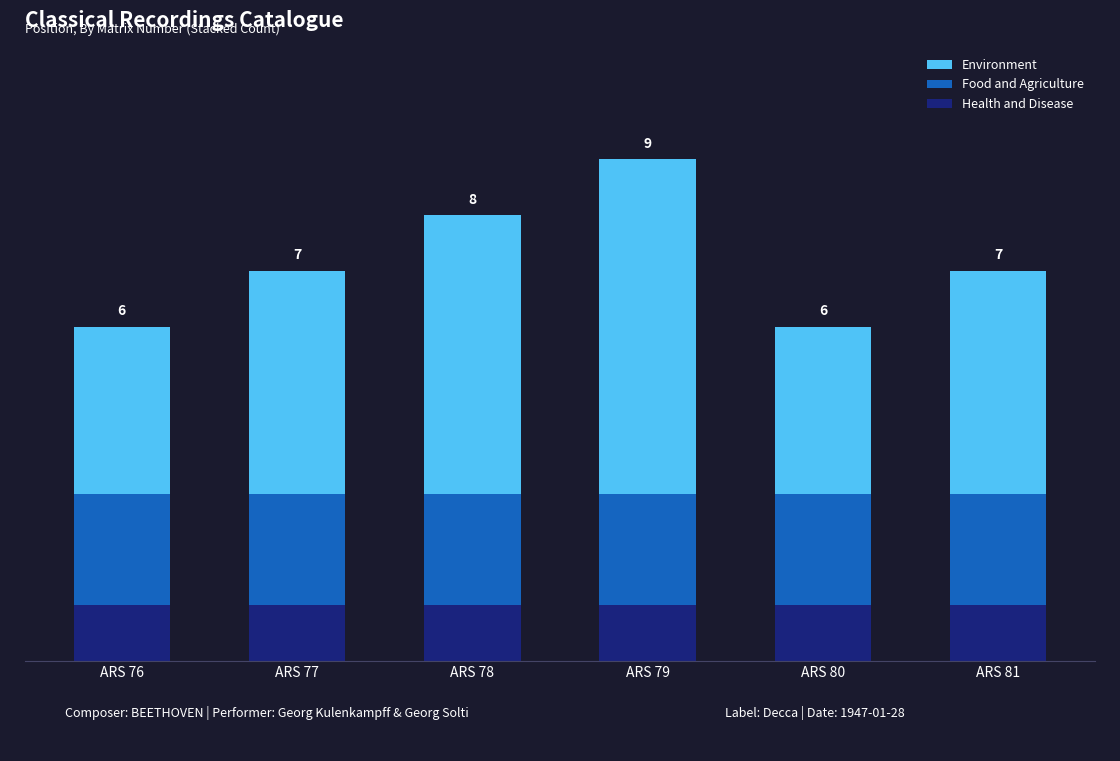

Does the chart contain any negative values?

No